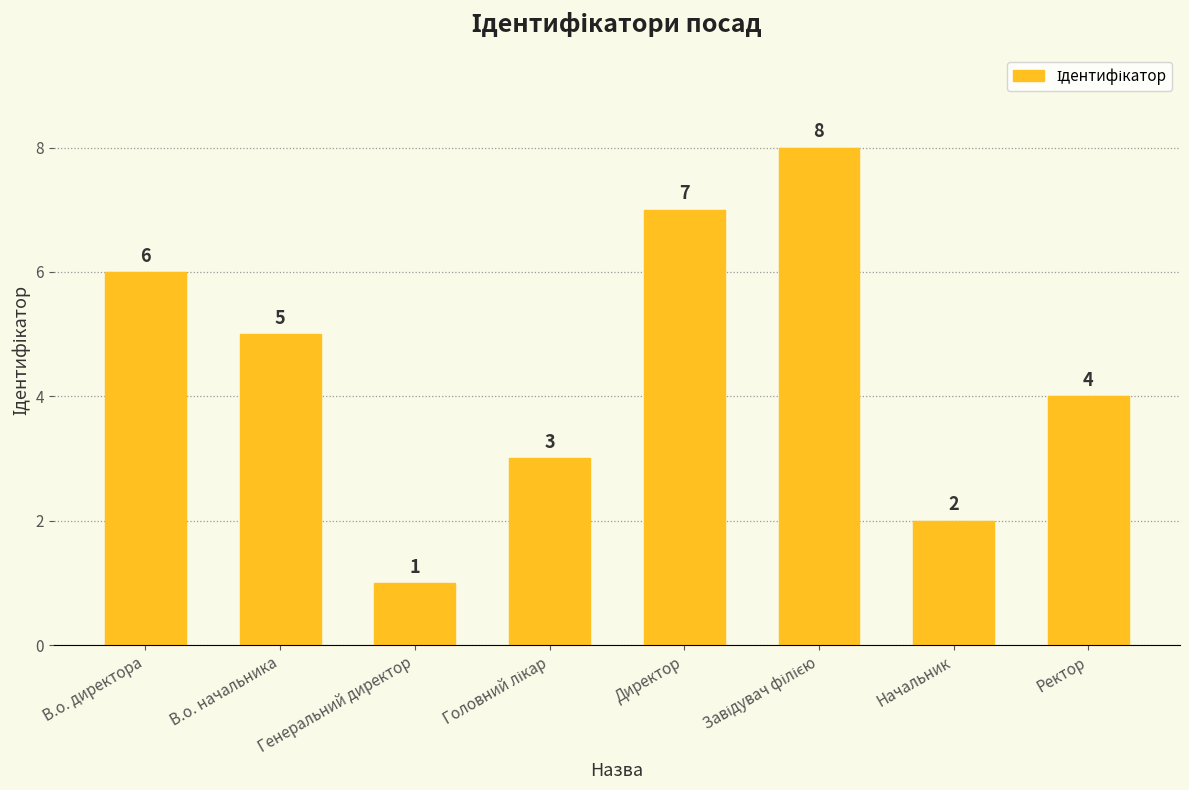

What is the difference between the maximum and minimum values?

7